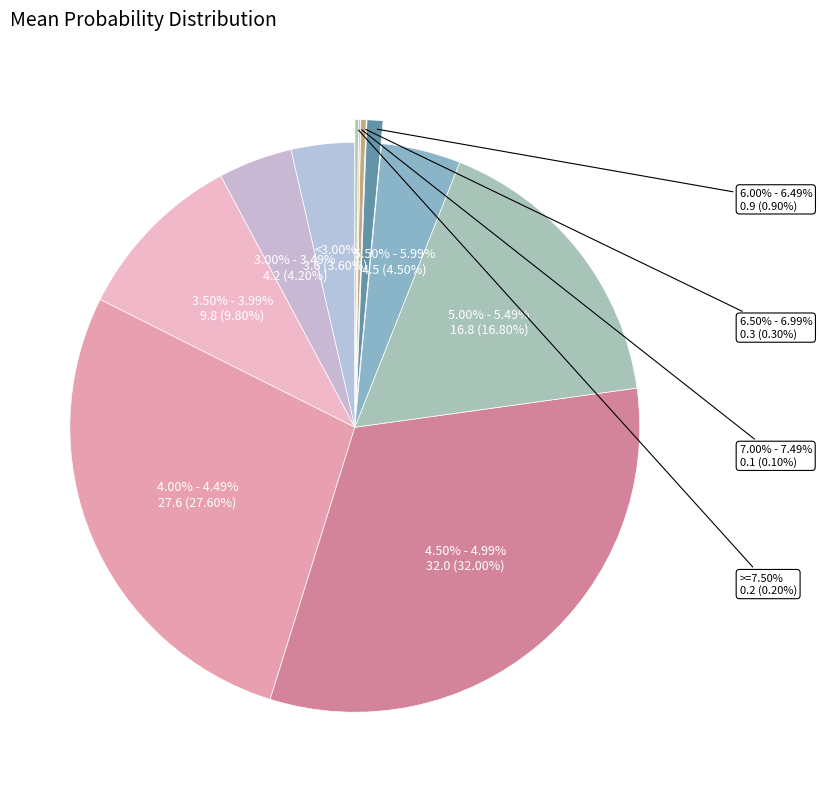

What is the largest slice in the pie chart?

4.50% - 4.99%